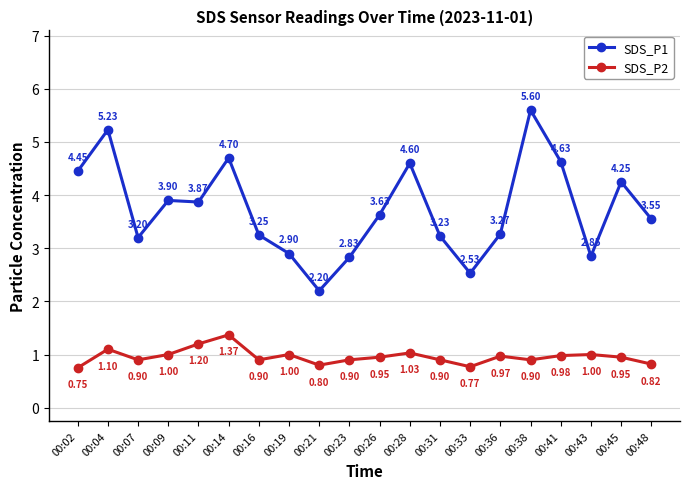

What is the difference between the SDS_P2 values at 00:23 and 00:21?

0.1